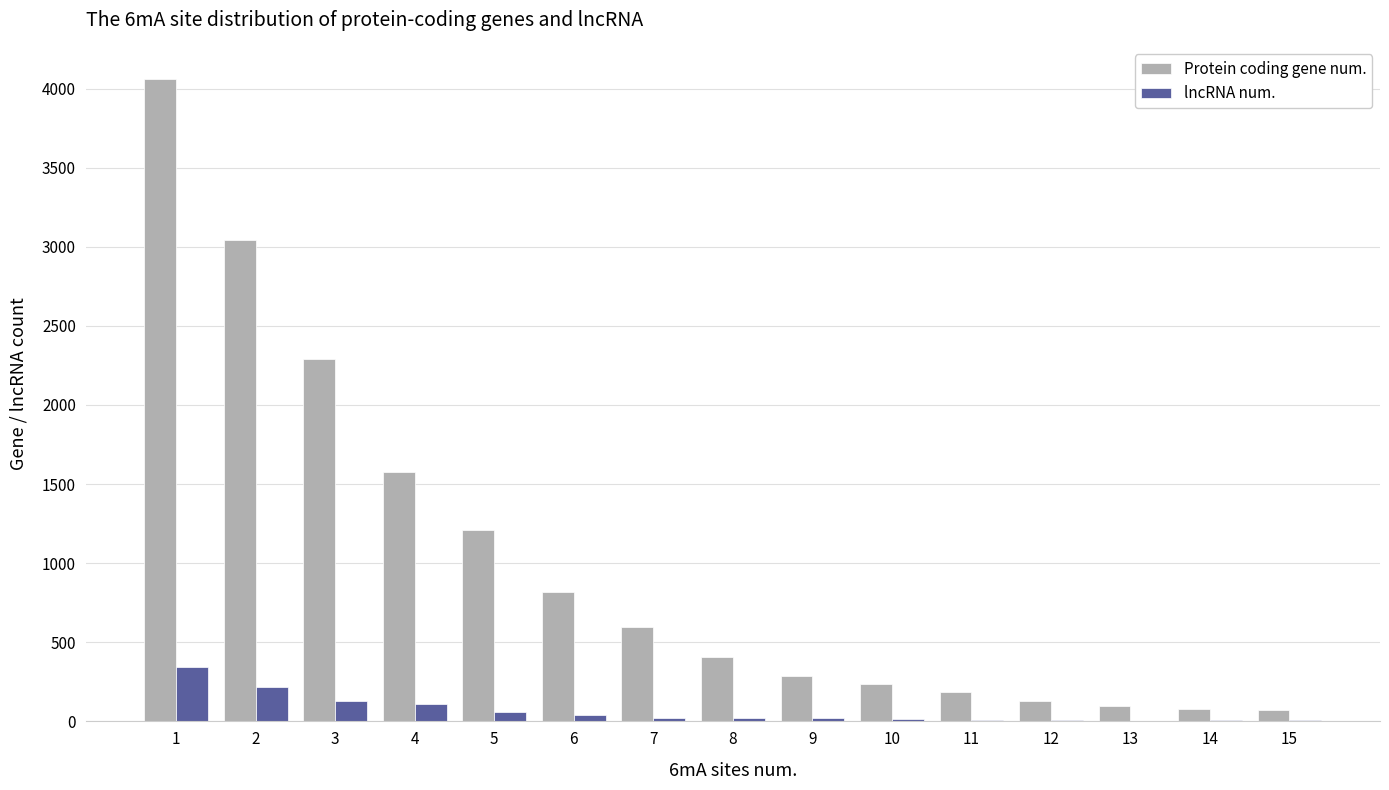

What is the average value of the lncRNA num. series?

67